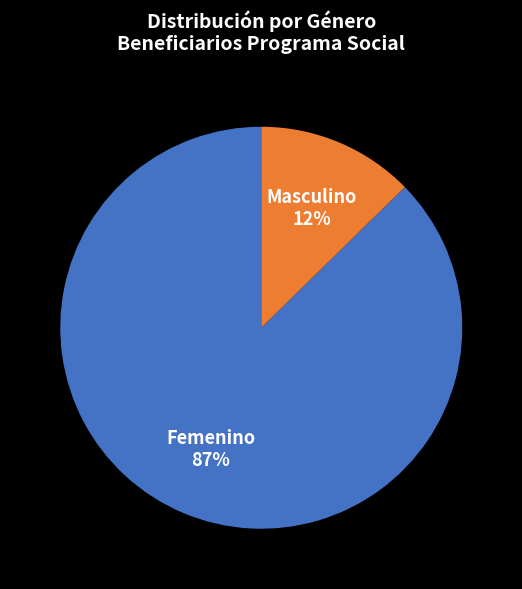

Count the number of slices in the pie.

2